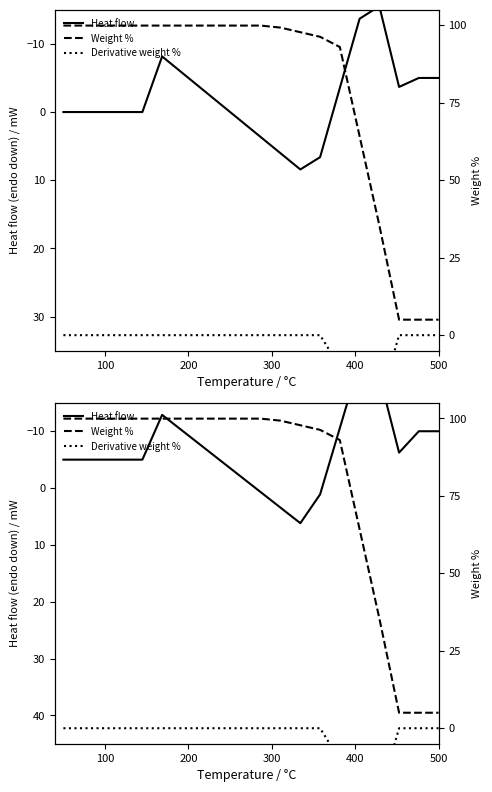

Is the value of Weight % at 200 greater than the value of Heat flow at 400?

Yes